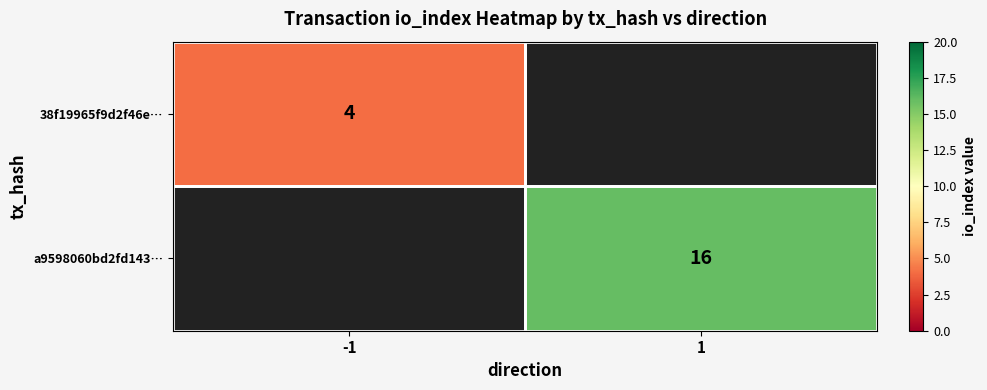

Is the value of 38f19965f9d2f46e… at -1 greater than the value of a9598060bd2fd143… at 1?

No